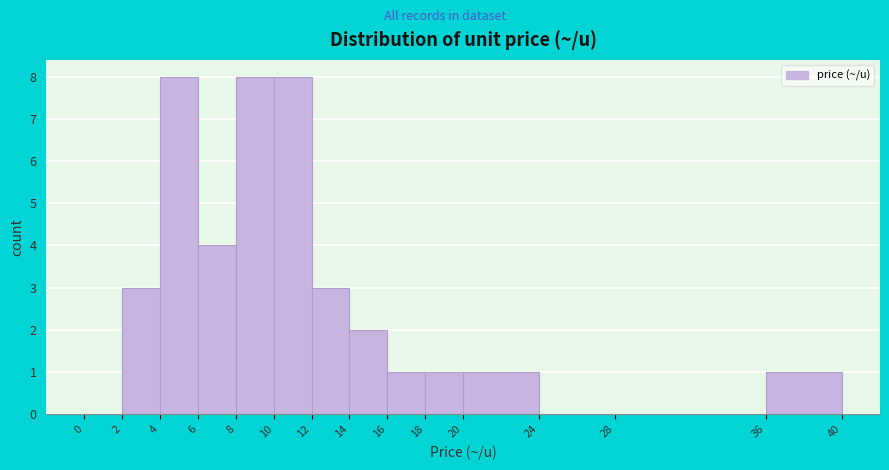

What is the height of the bar covering 4 to 6 on the x-axis? The values are not printed on the chart, so give them approximately, as read against the axis.

8